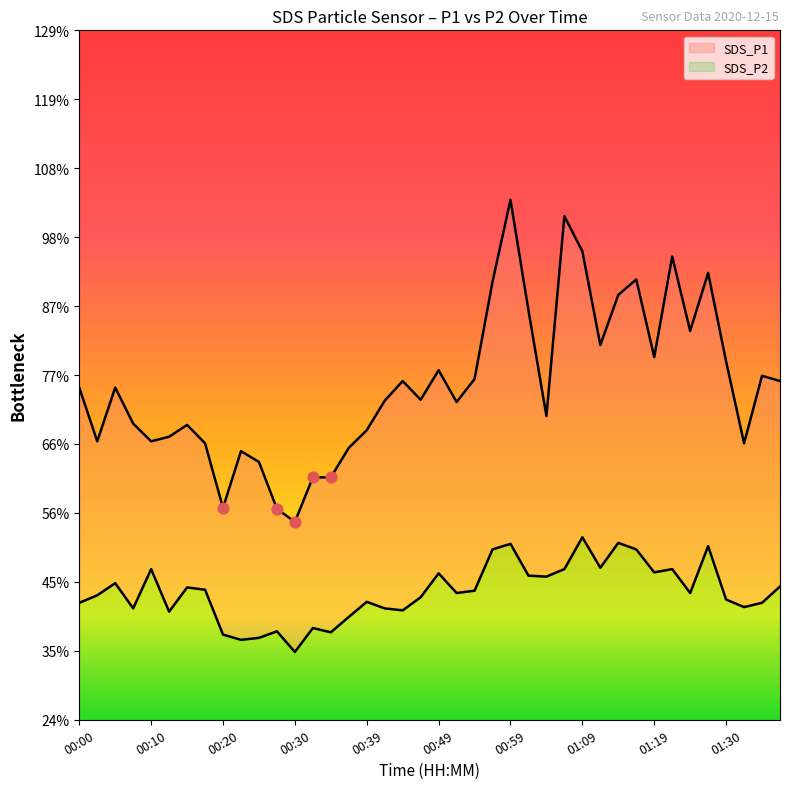

Is the value of SDS_P1 at 01:27 greater than the value of SDS_P2 at 00:15?

Yes